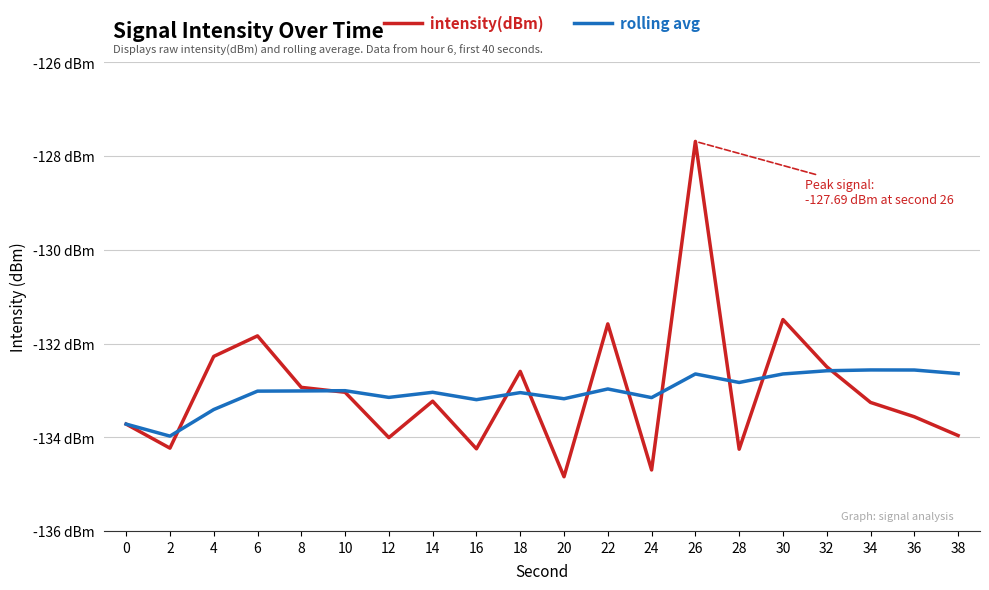

How many intersections are there between rolling avg and intensity(dBm)?

10